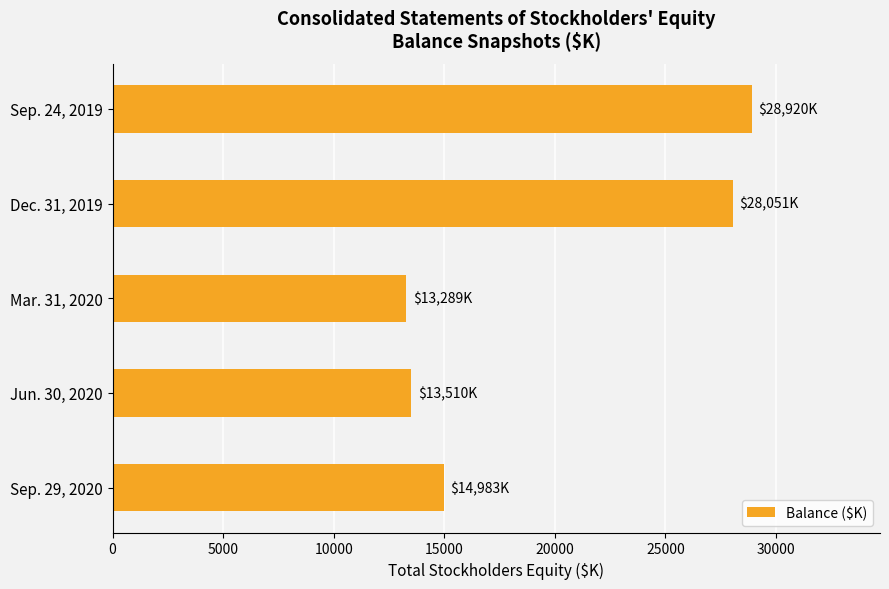

Are the bars horizontal?

Yes